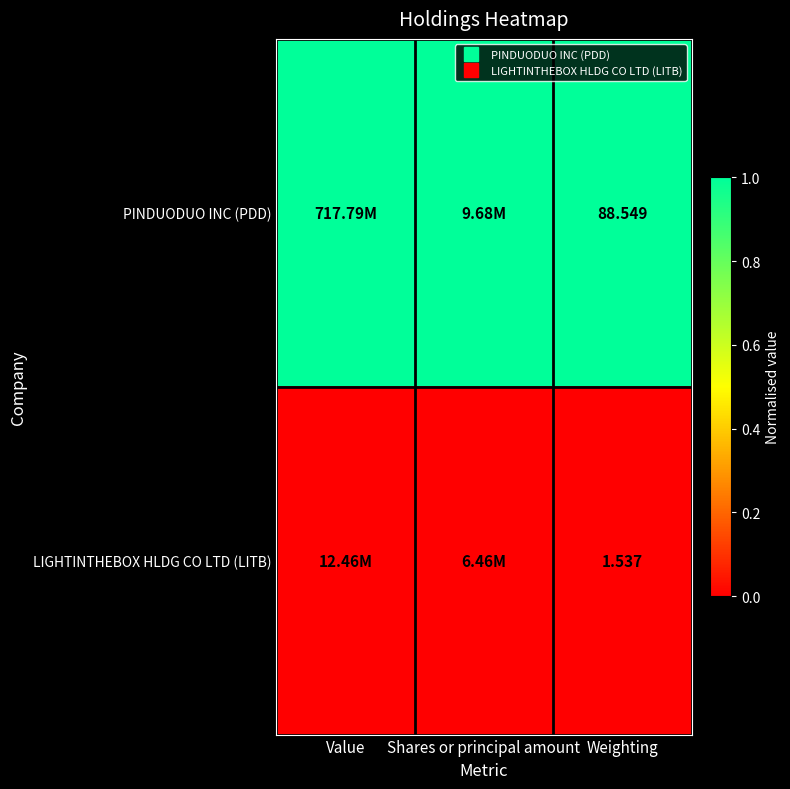

Rank the series at Shares or principal amount from highest to lowest value.

PINDUODUO INC (PDD), LIGHTINTHEBOX HLDG CO LTD (LITB)